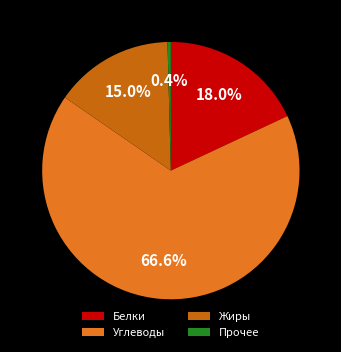

Do Жиры and Белки together represent more than half of the pie?

No